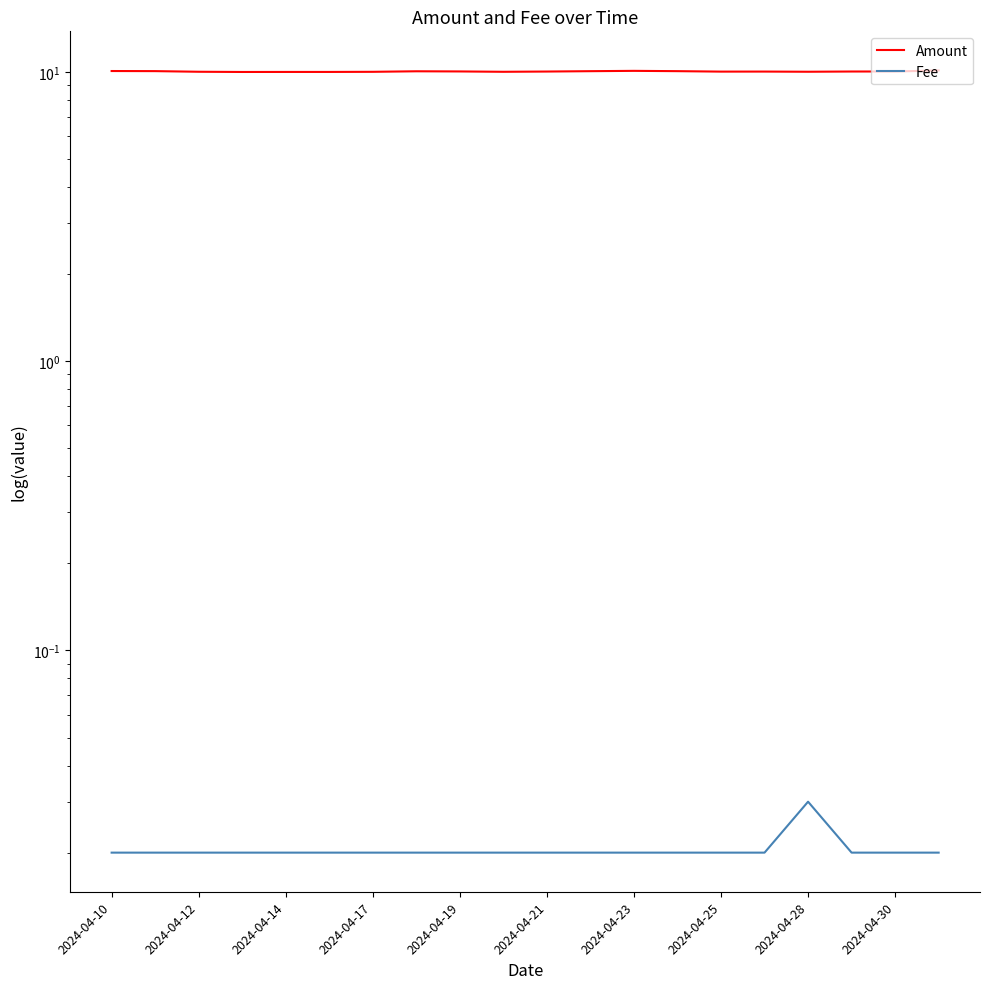

True or false: Fee and Amount cross at least once.

False